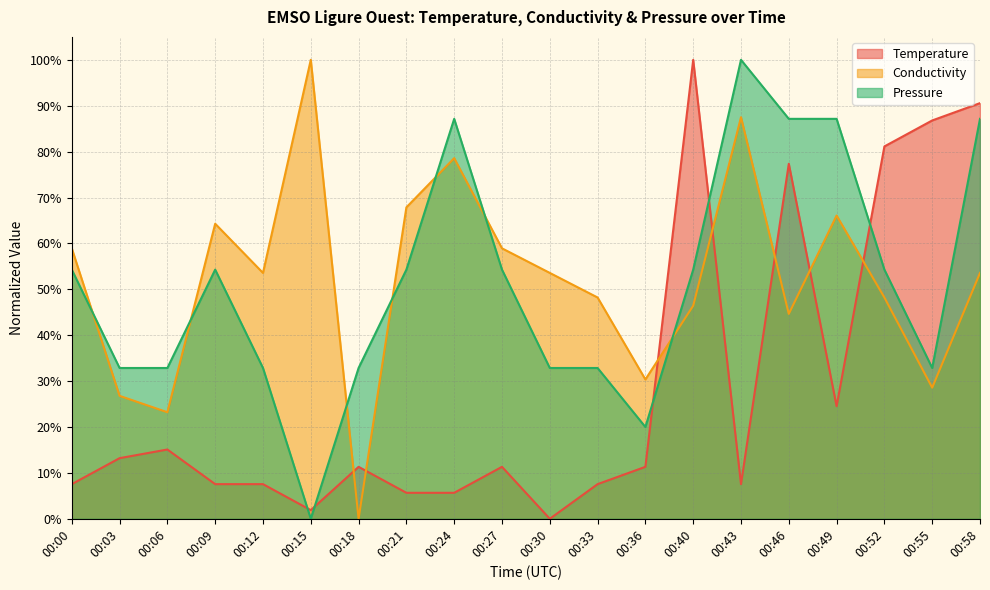

Which series has the largest total across all categories?

Conductivity